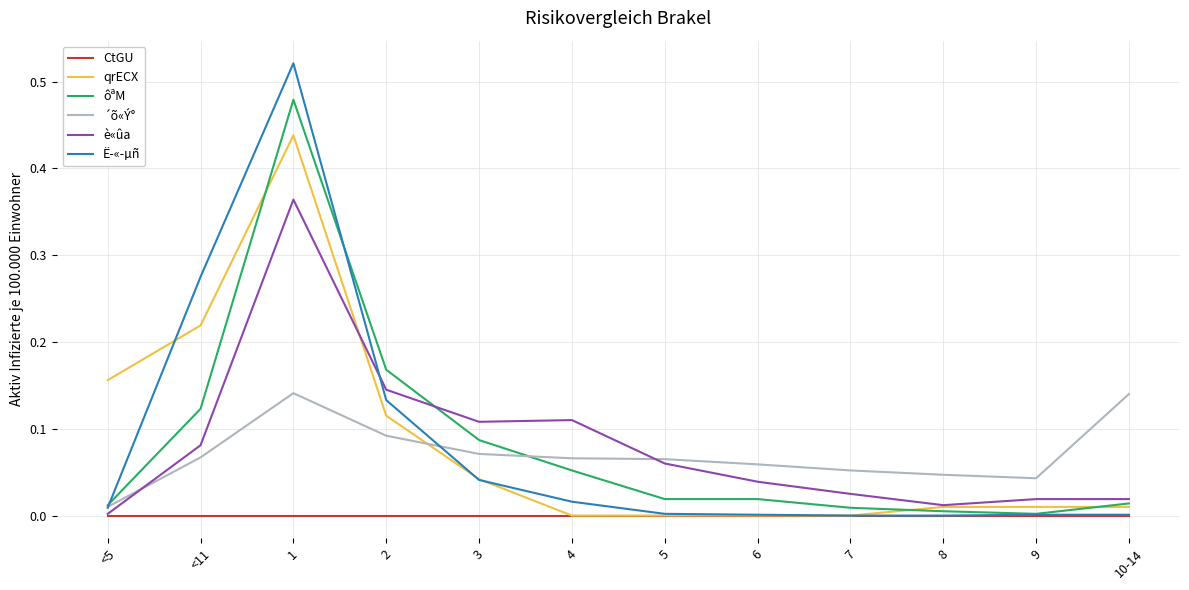

At which category does the chart reach its peak across all series?

1